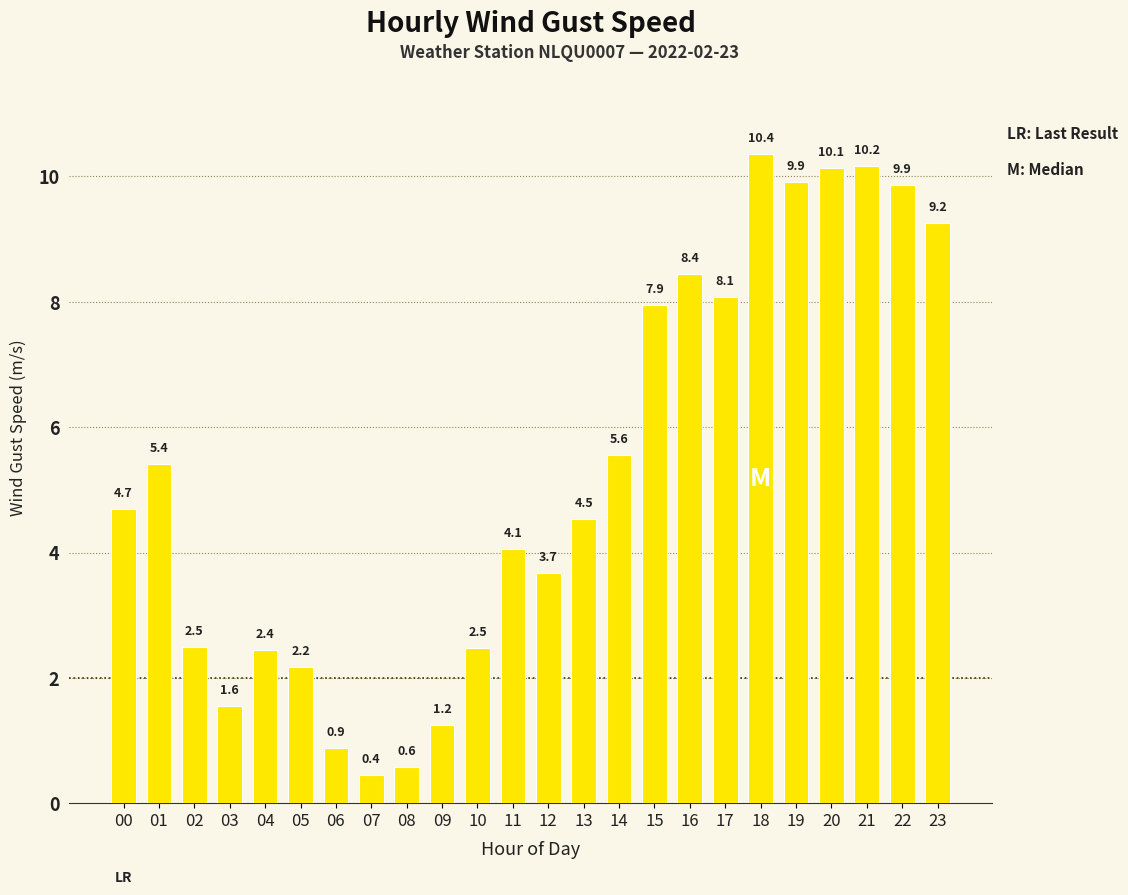

Which label corresponds to the smallest value in the chart?

07